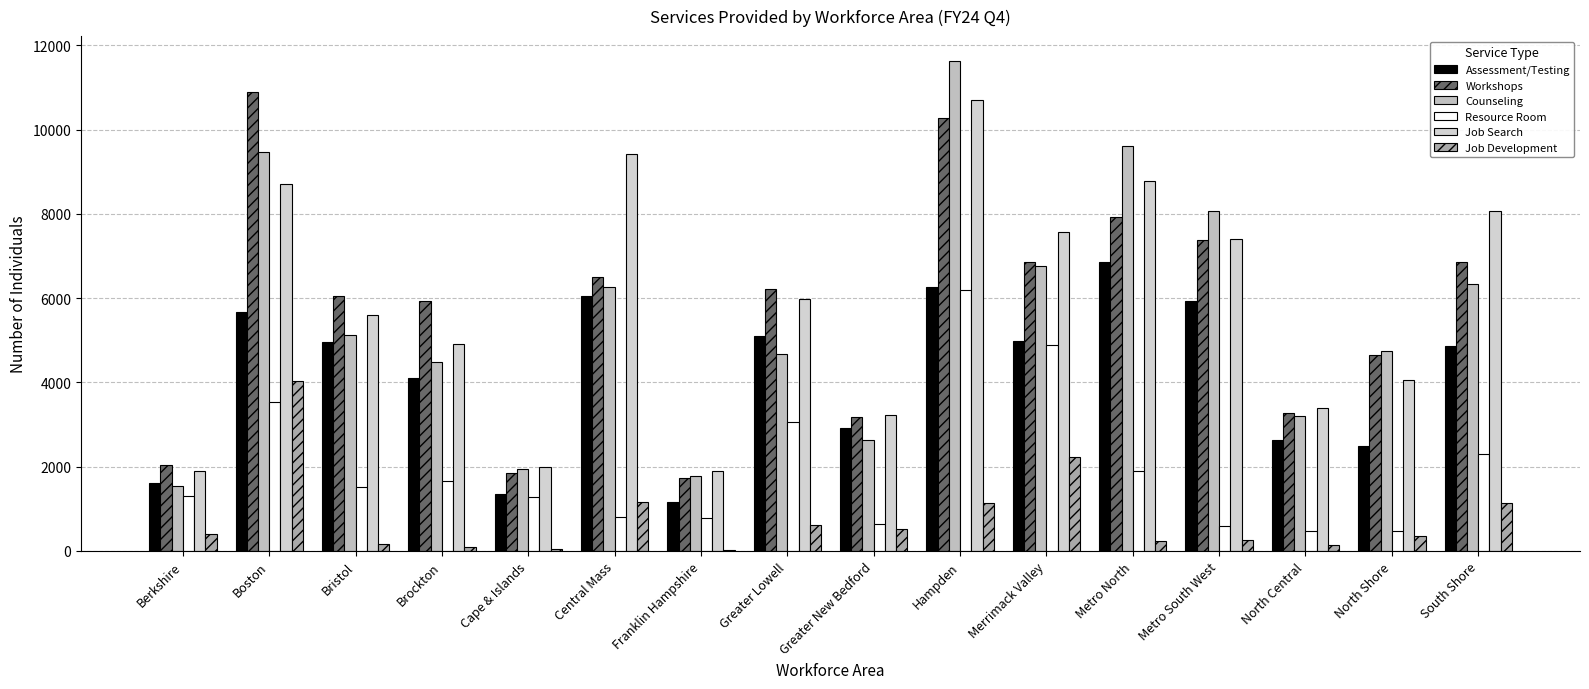

How many groups of bars are there?

16